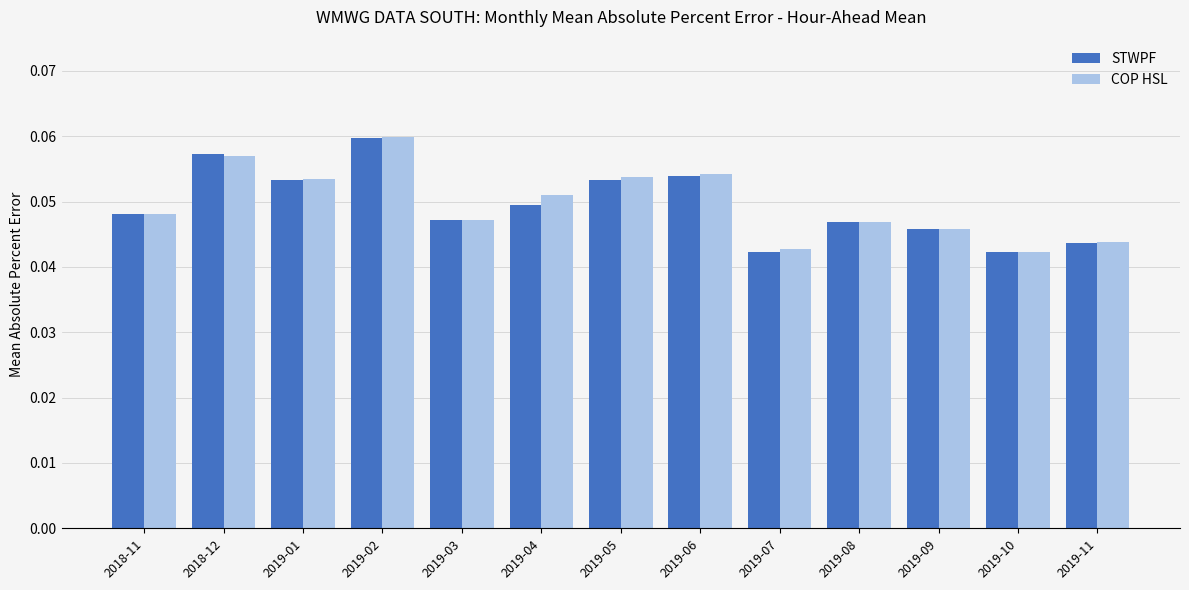

Is the value of COP HSL at 2018-12 greater than the value of STWPF at 2019-05?

Yes